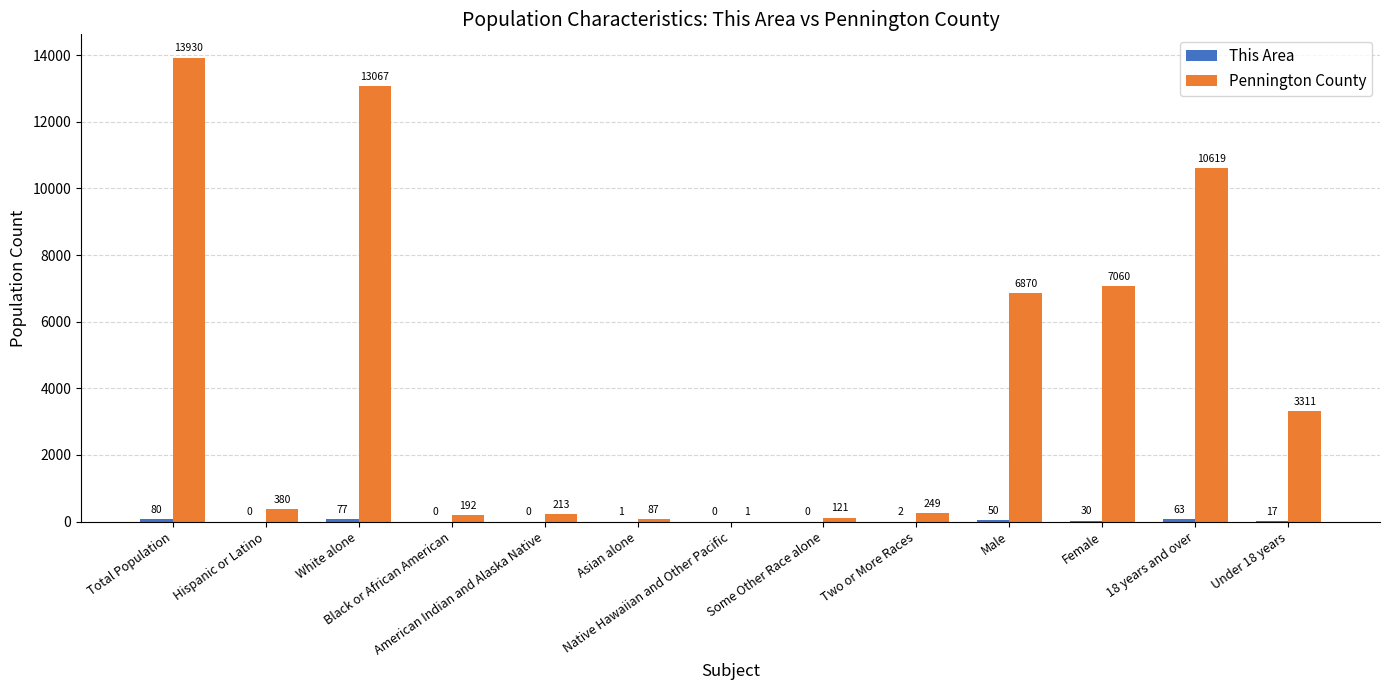

What is the maximum value shown in the chart?

13930